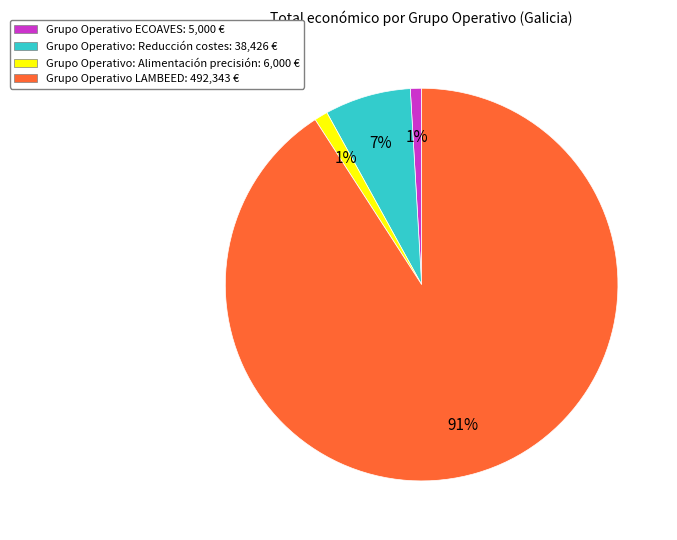

The Grupo Operativo LAMBEED: 492,343 € slice represents 98% of the pie. True or false?

False